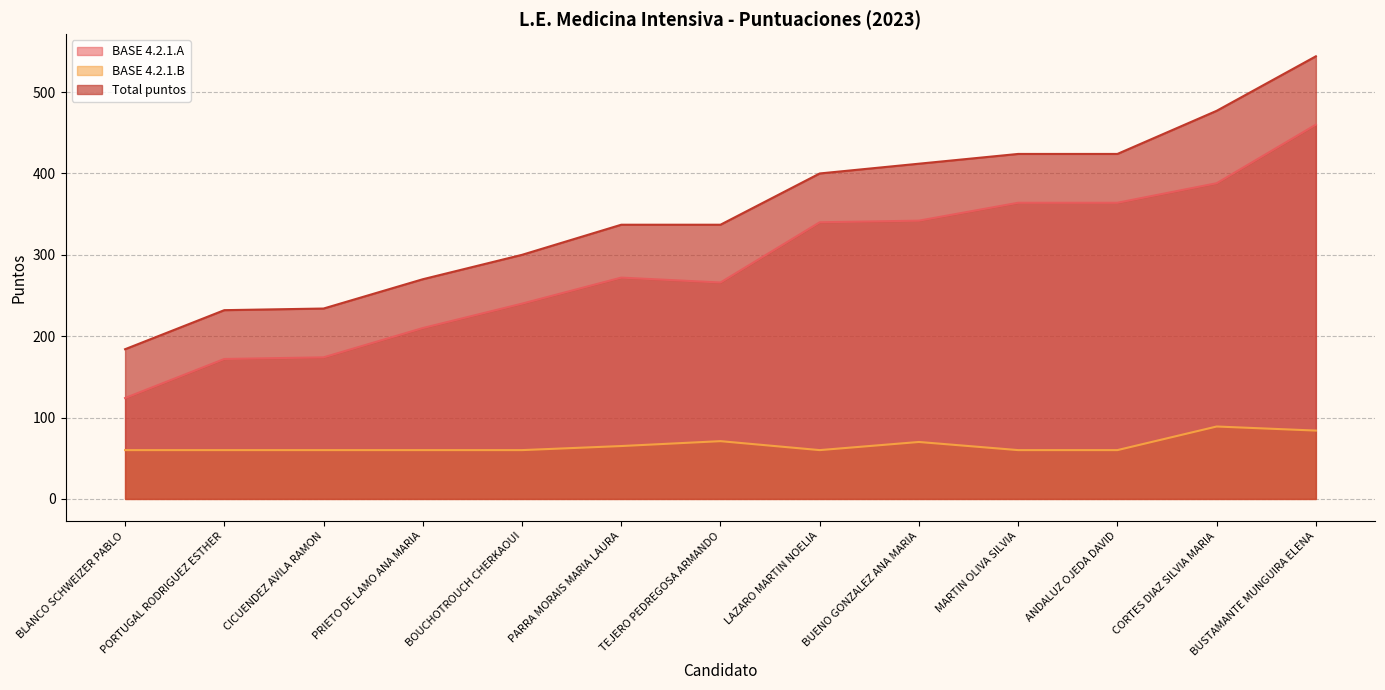

True or false: BASE 4.2.1.B and Total puntos intersect in this chart.

False